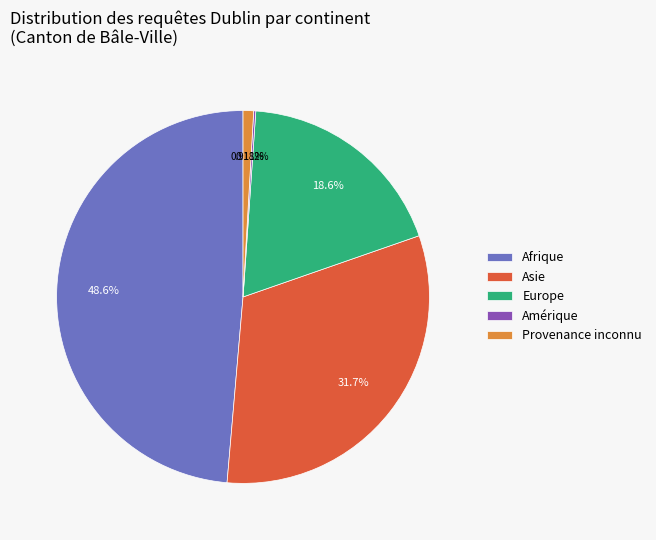

Combined, do Provenance inconnu and Europe account for over 50%?

No